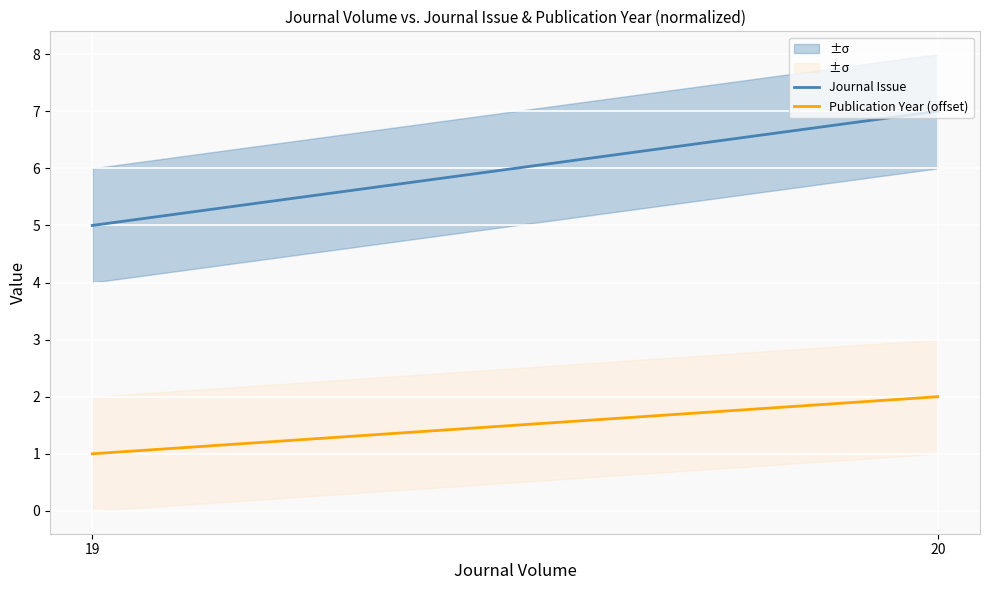

What is the minimum value for Journal Issue?

5